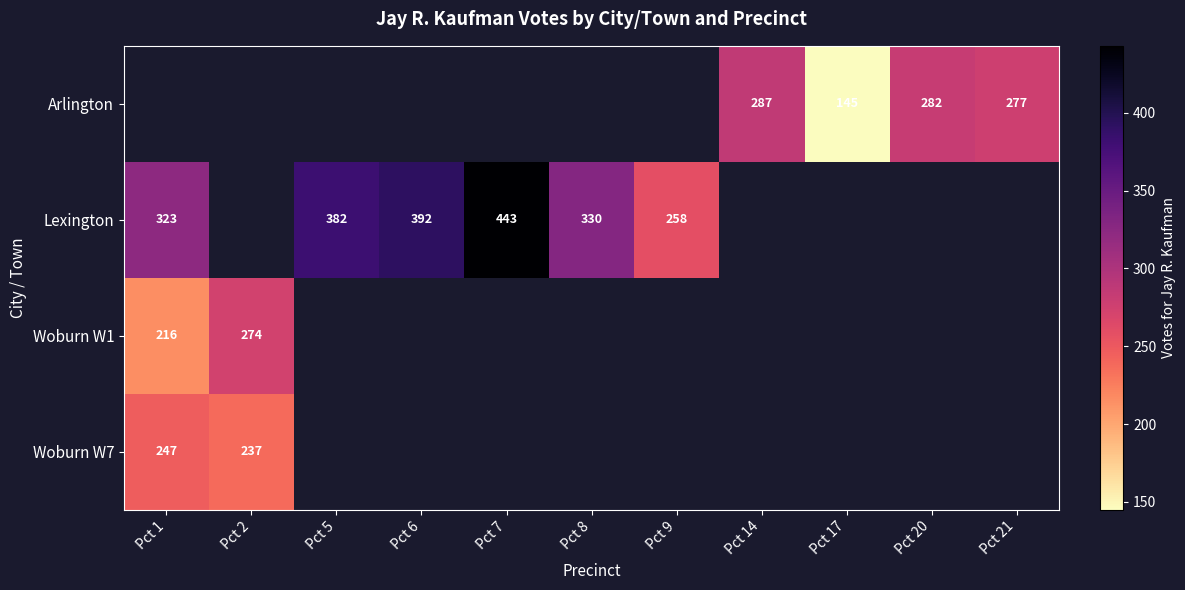

Which has a higher value, Pct 9 or Pct 8?

Pct 8